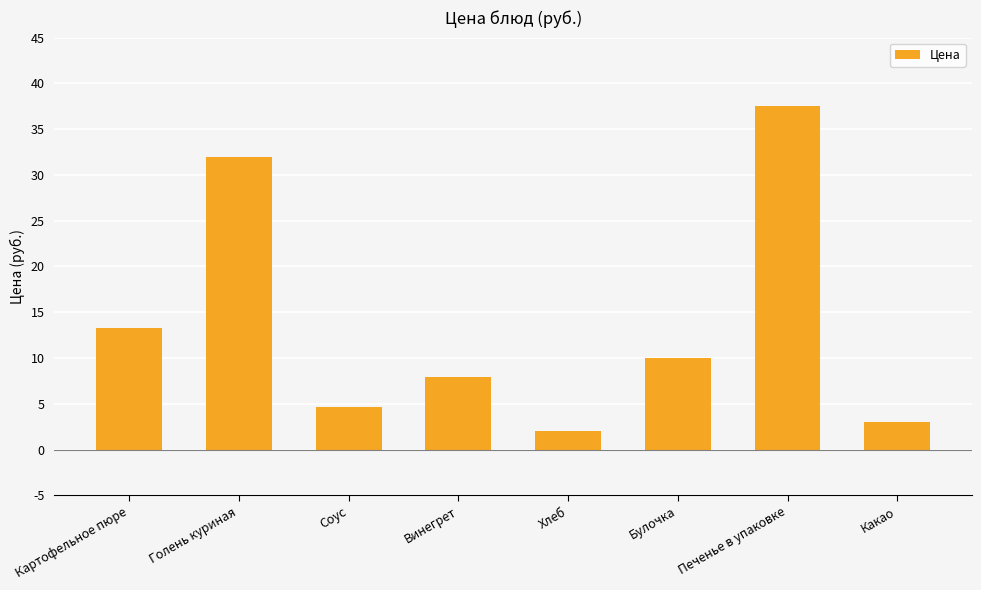

What is the sum of all values?

110.3